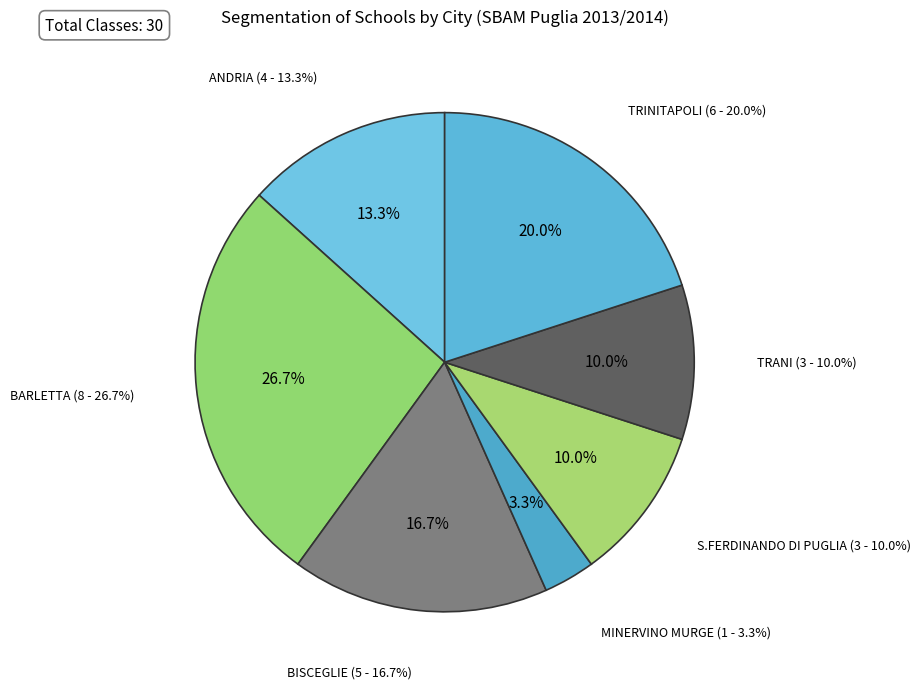

Is it true that TRANI is 10% of the pie?

True